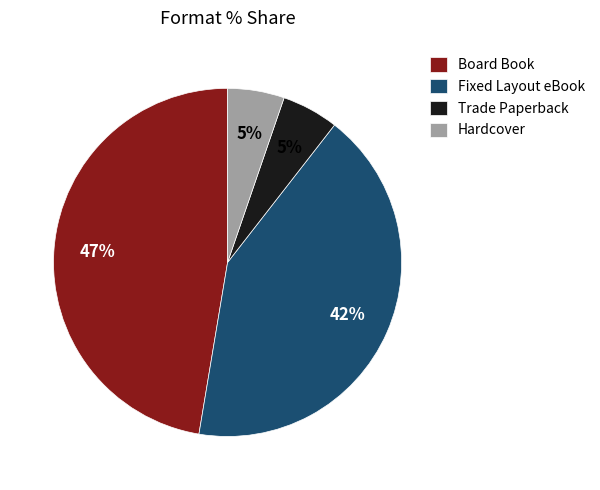

The Hardcover slice represents 5% of the pie. True or false?

True